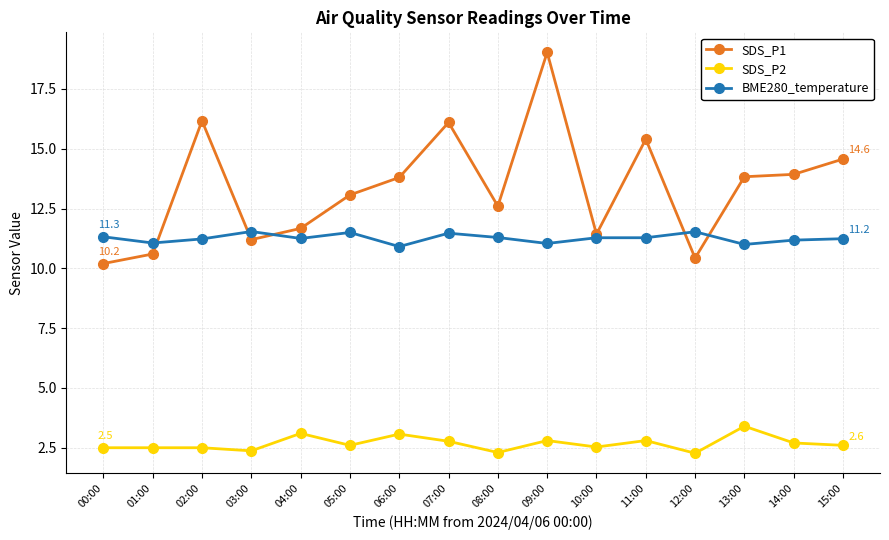

Rank the series by their maximum value, from lowest to highest.

SDS_P2, BME280_temperature, SDS_P1